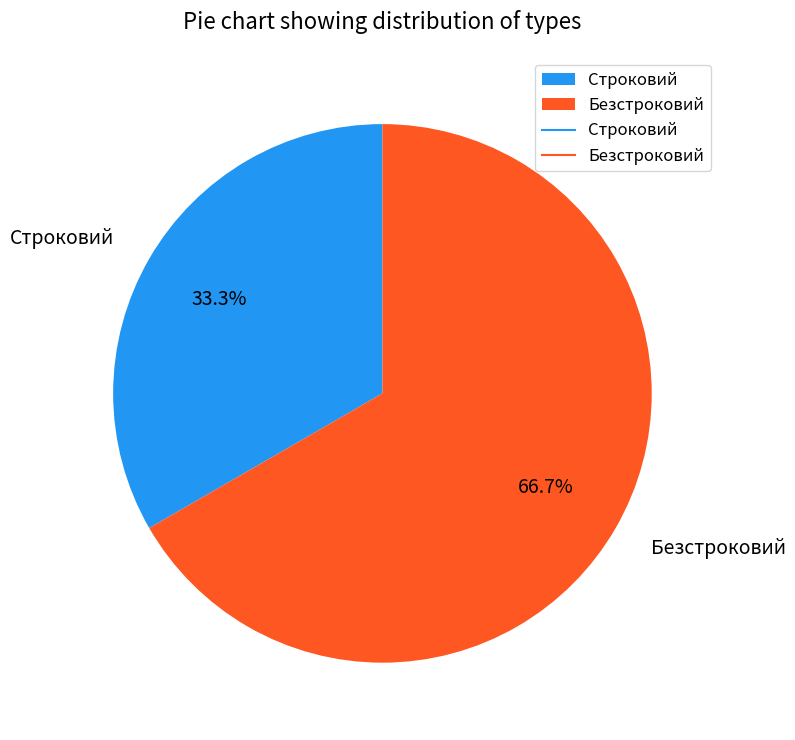

Count the number of slices in the pie.

2